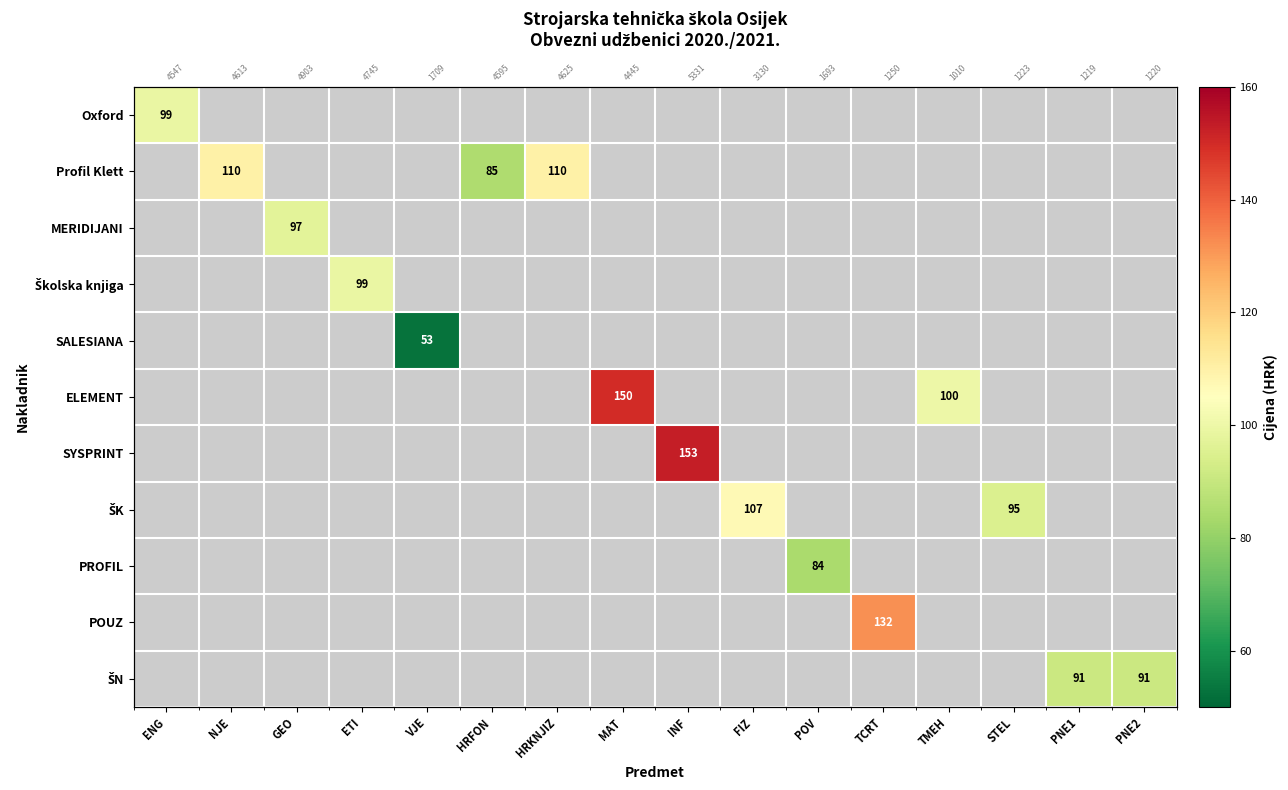

What is the minimum value for Oxford?

99.0